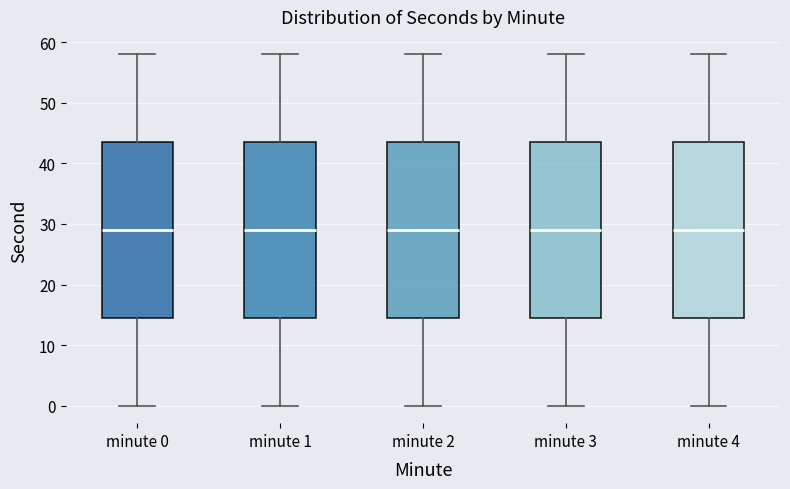

Reading left to right, transcribe this box plot: for each box, give where its median line is, the range the box spans, and where its two whiskers end, as read against the y-axis. The values are not printed on the chart, so give them approximately, as read against the axis.

minute 0: median 29, box 15 to 44, whiskers 0 to 58
minute 1: median 29, box 15 to 44, whiskers 0 to 58
minute 2: median 29, box 15 to 44, whiskers 0 to 58
minute 3: median 29, box 15 to 44, whiskers 0 to 58
minute 4: median 29, box 15 to 44, whiskers 0 to 58